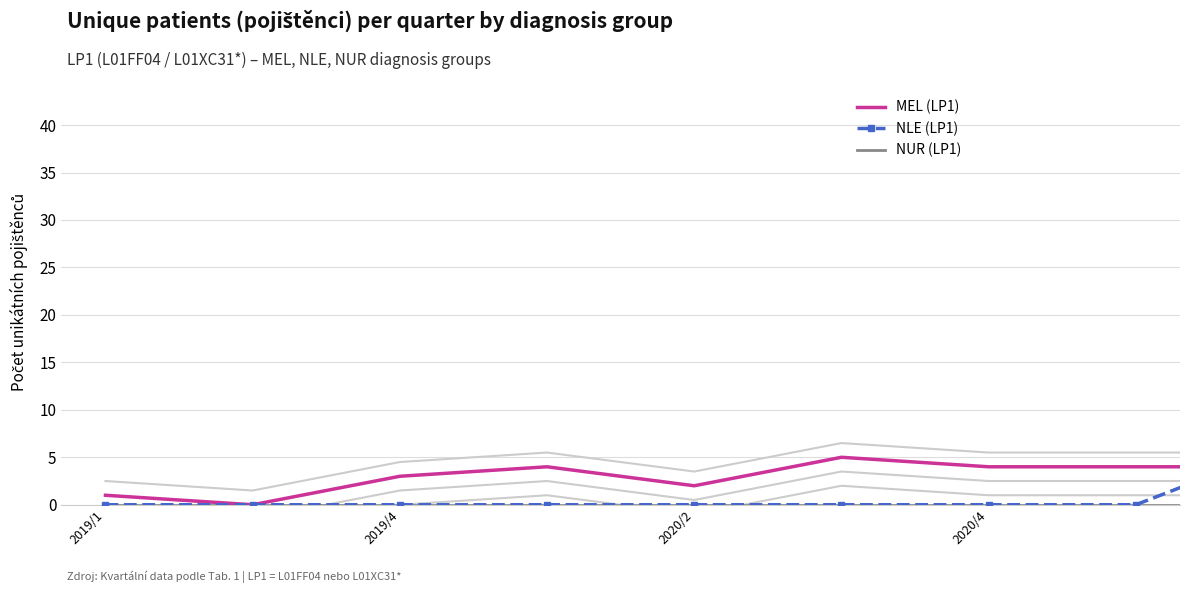

The NLE (LP1) series shows 0 at 2020/4. True or false?

True